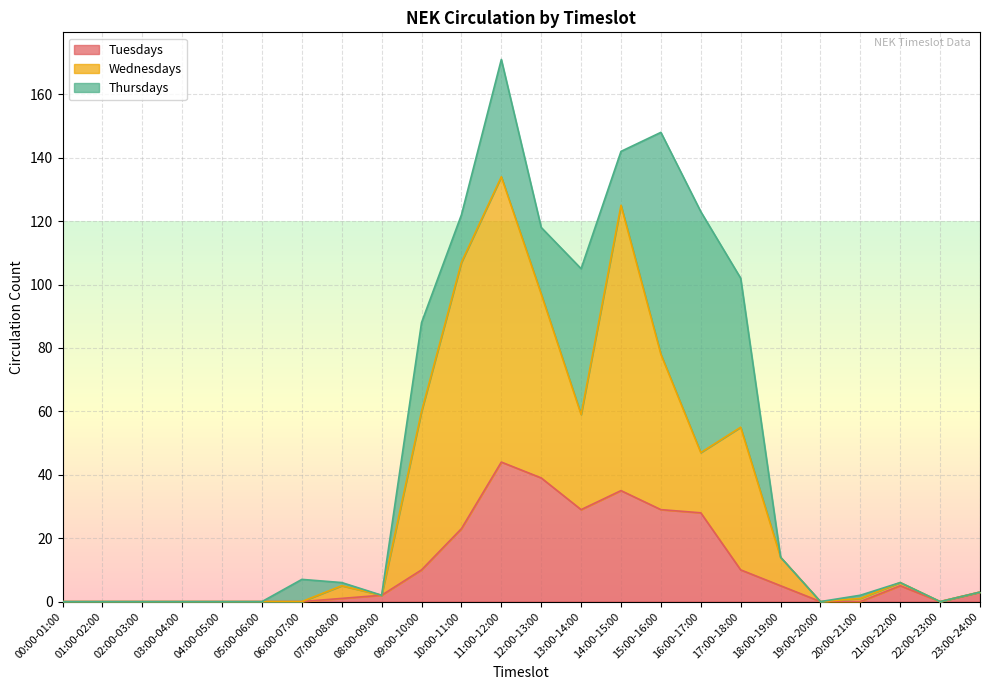

The value of Wednesdays at 07:00-08:00 is 5. True or false?

True